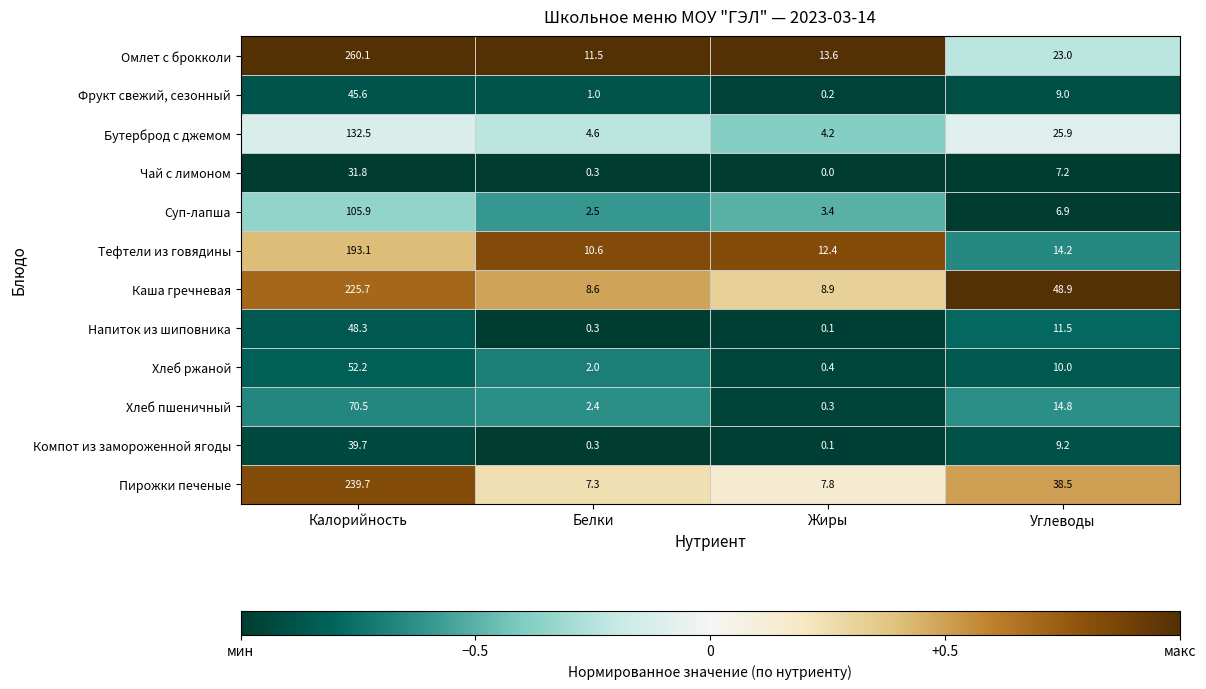

The Компот из замороженной ягоды series shows 5.1 at Углеводы. True or false?

False